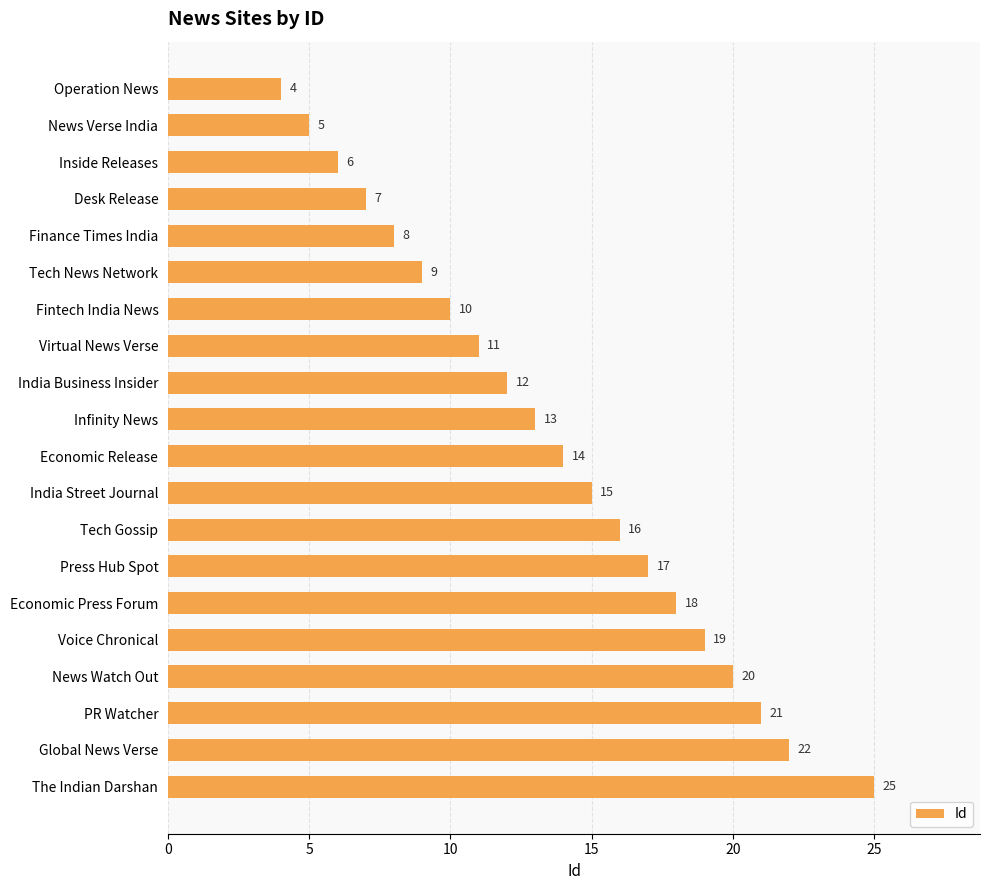

List the labels in order of value, largest first.

The Indian Darshan, Global News Verse, PR Watcher, News Watch Out, Voice Chronical, Economic Press Forum, Press Hub Spot, Tech Gossip, India Street Journal, Economic Release, Infinity News, India Business Insider, Virtual News Verse, Fintech India News, Tech News Network, Finance Times India, Desk Release, Inside Releases, News Verse India, Operation News